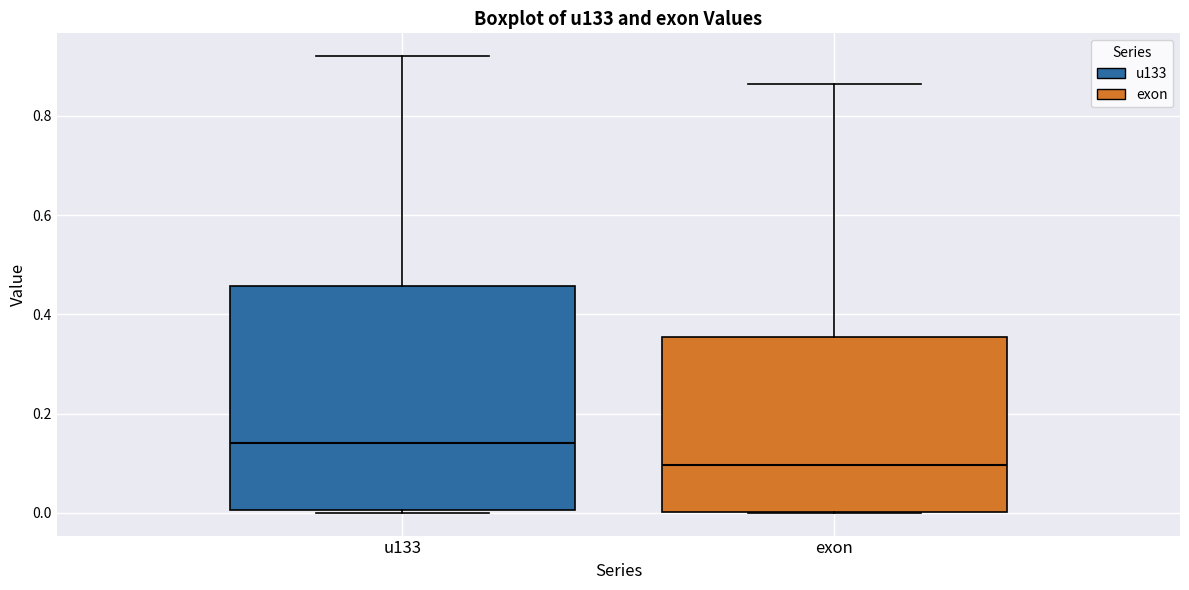

Which box is the tallest, from its lower edge to its upper edge?

u133